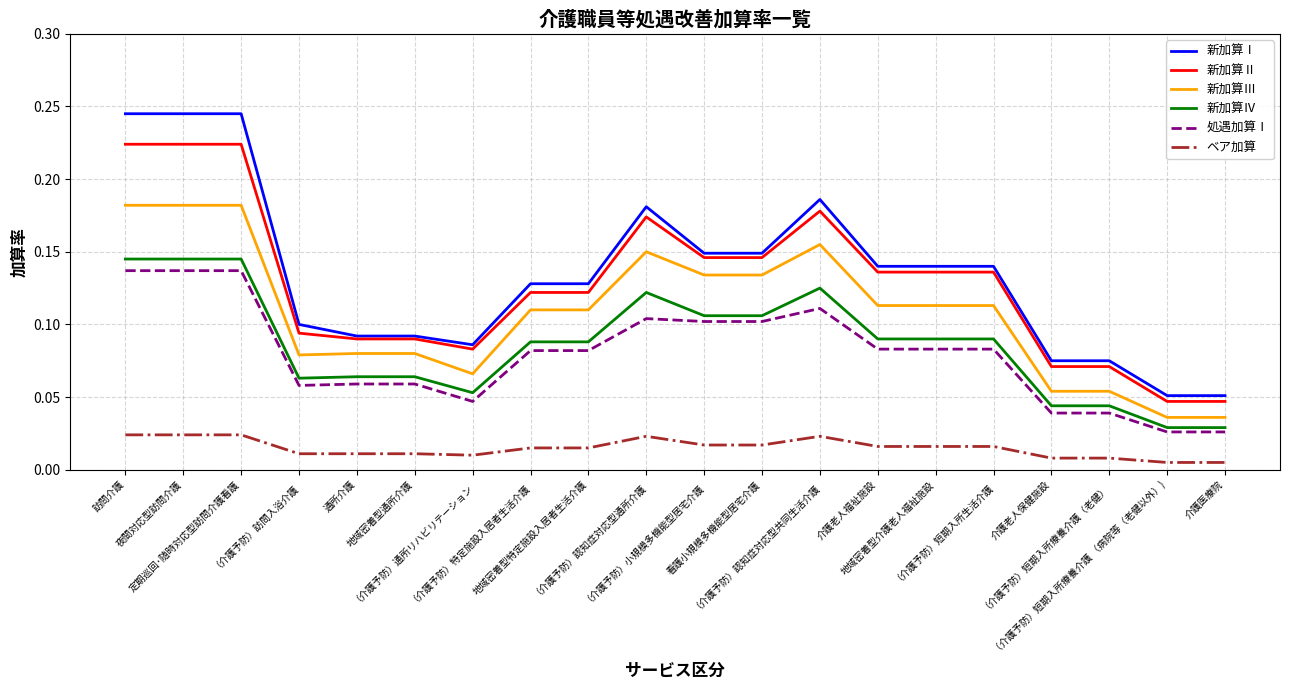

Which series has the largest range (max minus min)?

新加算Ⅰ